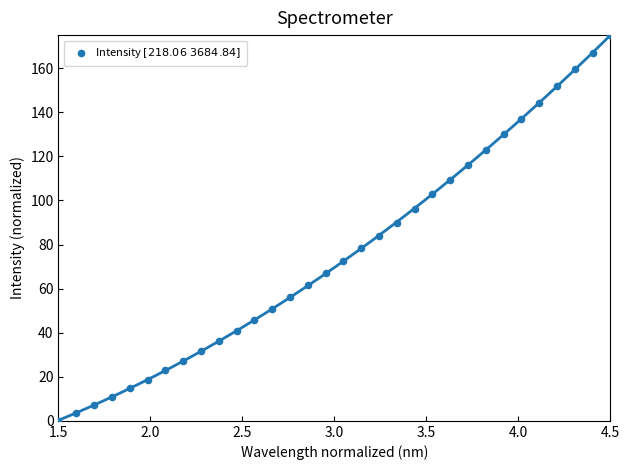

What is the range of Y values (max minus min)?

175.0